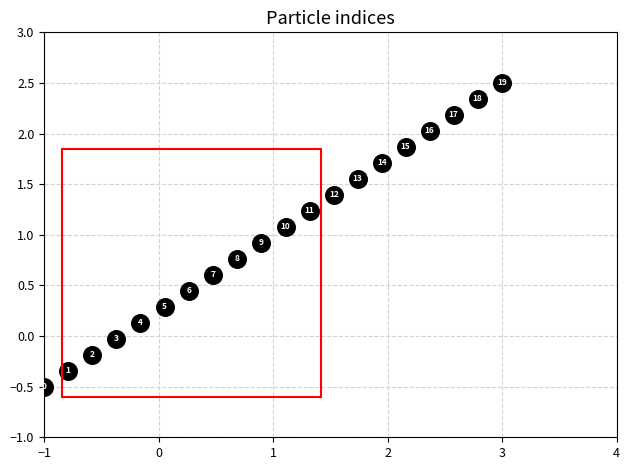

What is the range of Y values (max minus min)?

3.0